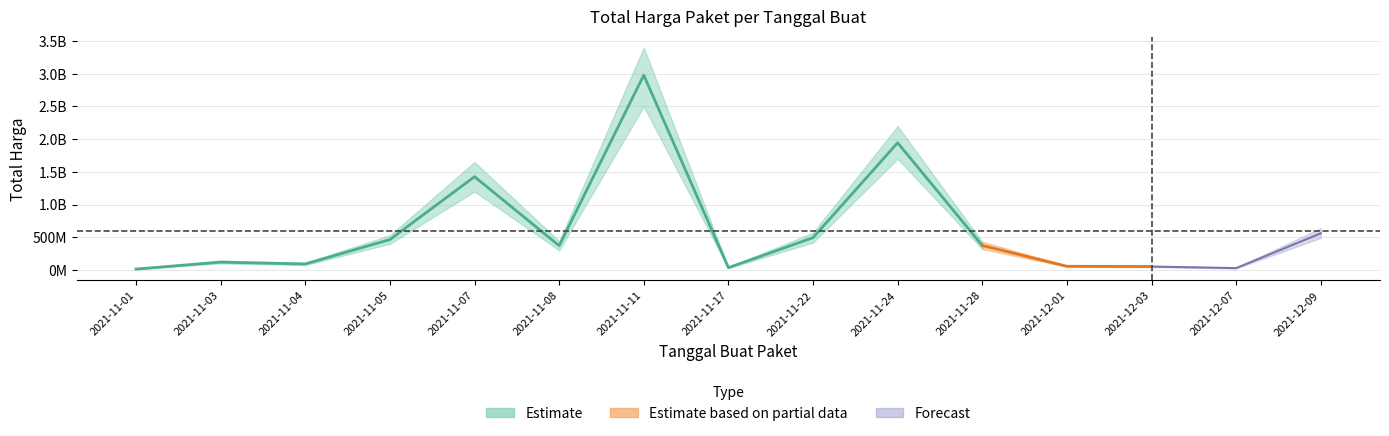

True or false: the data shows 22239502 at 2021-11-01.

False